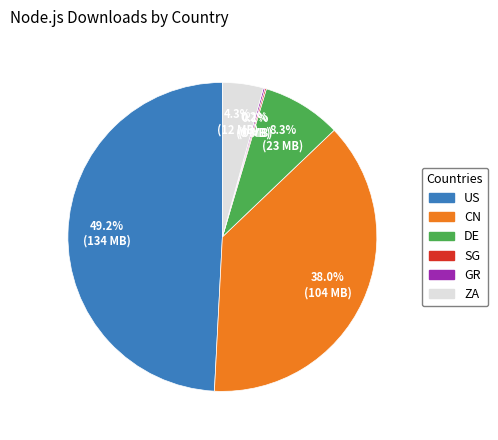

To the nearest percent, what percentage of the pie is US?

49%